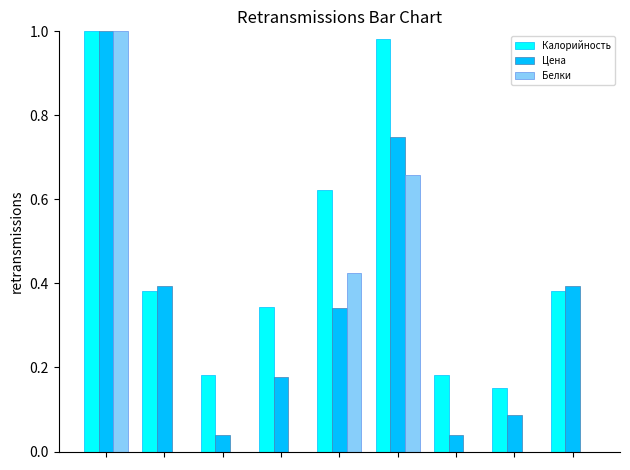

What is the sum of all Белки values?

2.1